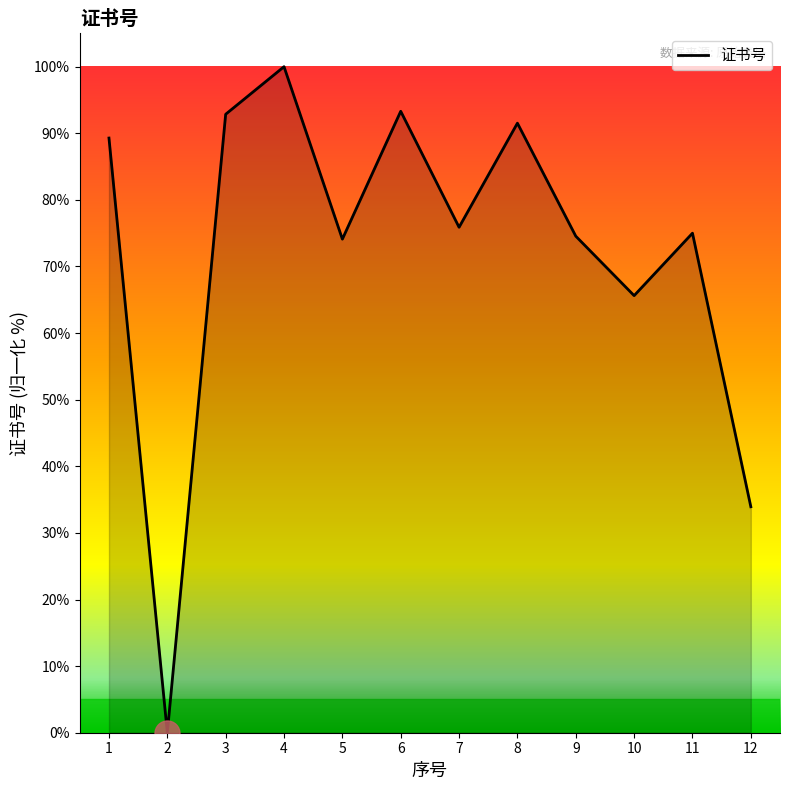

Is it true that the value at 1 is 89.3?

True